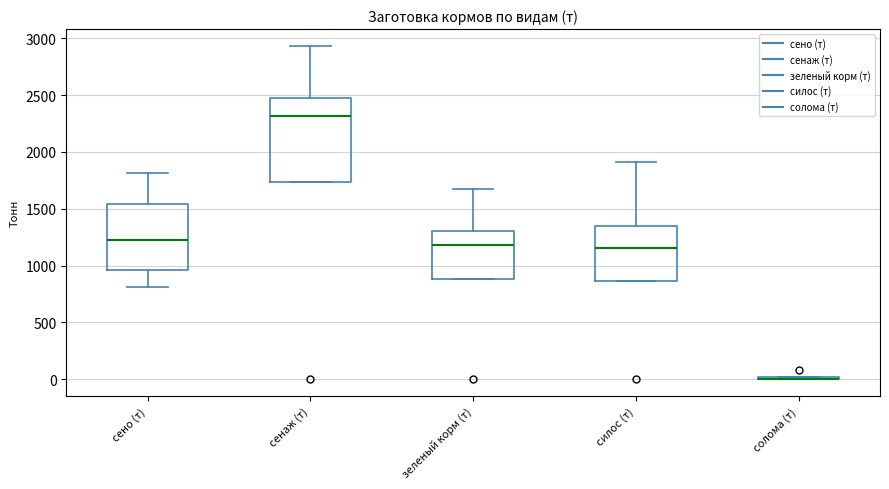

Reading left to right, read every box against the y-axis: the position of its median line, the range the box covers, and the ends of its whiskers. The values are not printed on the chart, so give them approximately, as read against the axis.

сено (т): median 1250, box 950 to 1550, whiskers 800 to 1800
сенаж (т): median 2300, box 1750 to 2450, whiskers 1750 to 2950
зеленый корм (т): median 1200, box 900 to 1300, whiskers 900 to 1650
силос (т): median 1150, box 850 to 1350, whiskers 850 to 1900
солома (т): box collapsed to a line at 0, whiskers 0 to 0